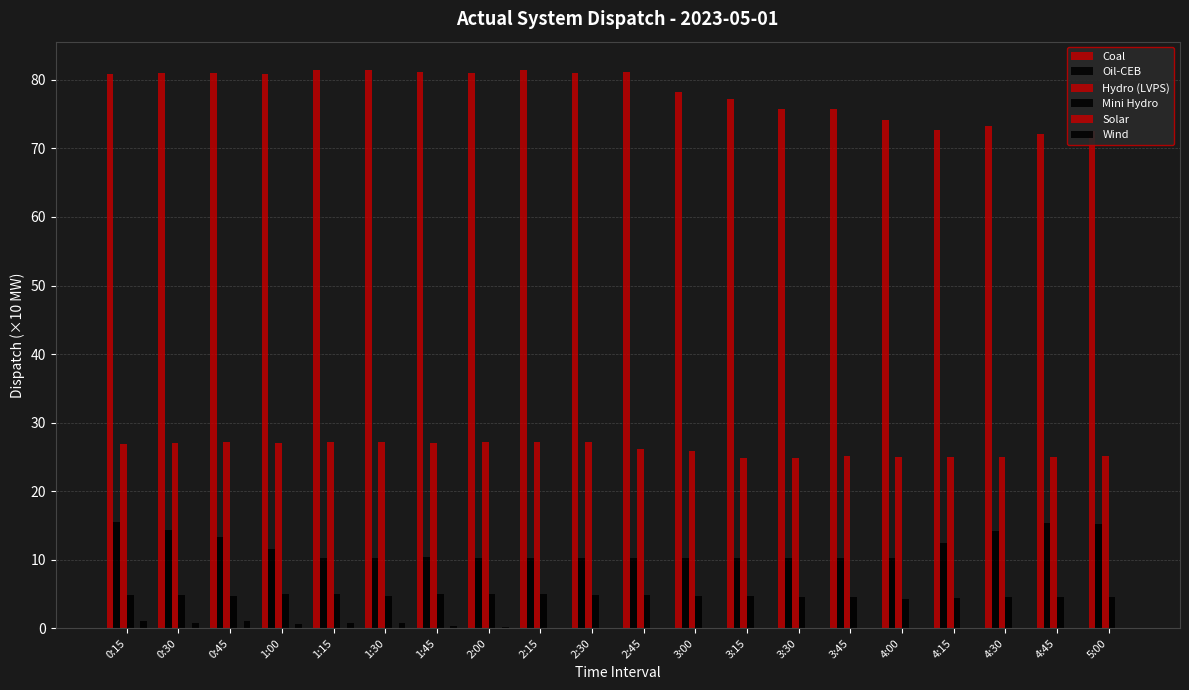

What position from the right is 3:15?

8